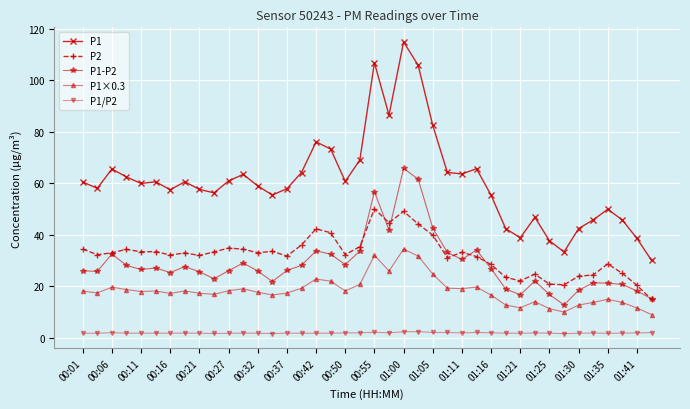

Which series has the largest range (max minus min)?

P1